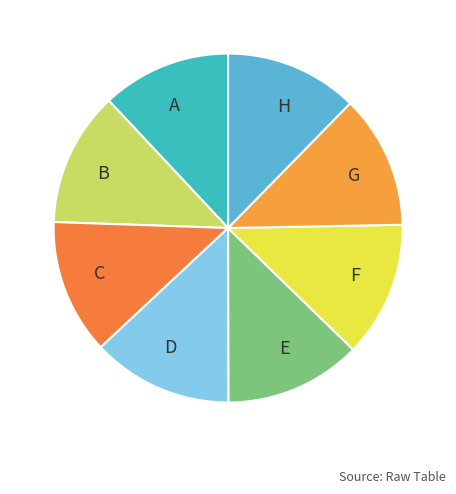

Does B account for over 50% of the chart?

No